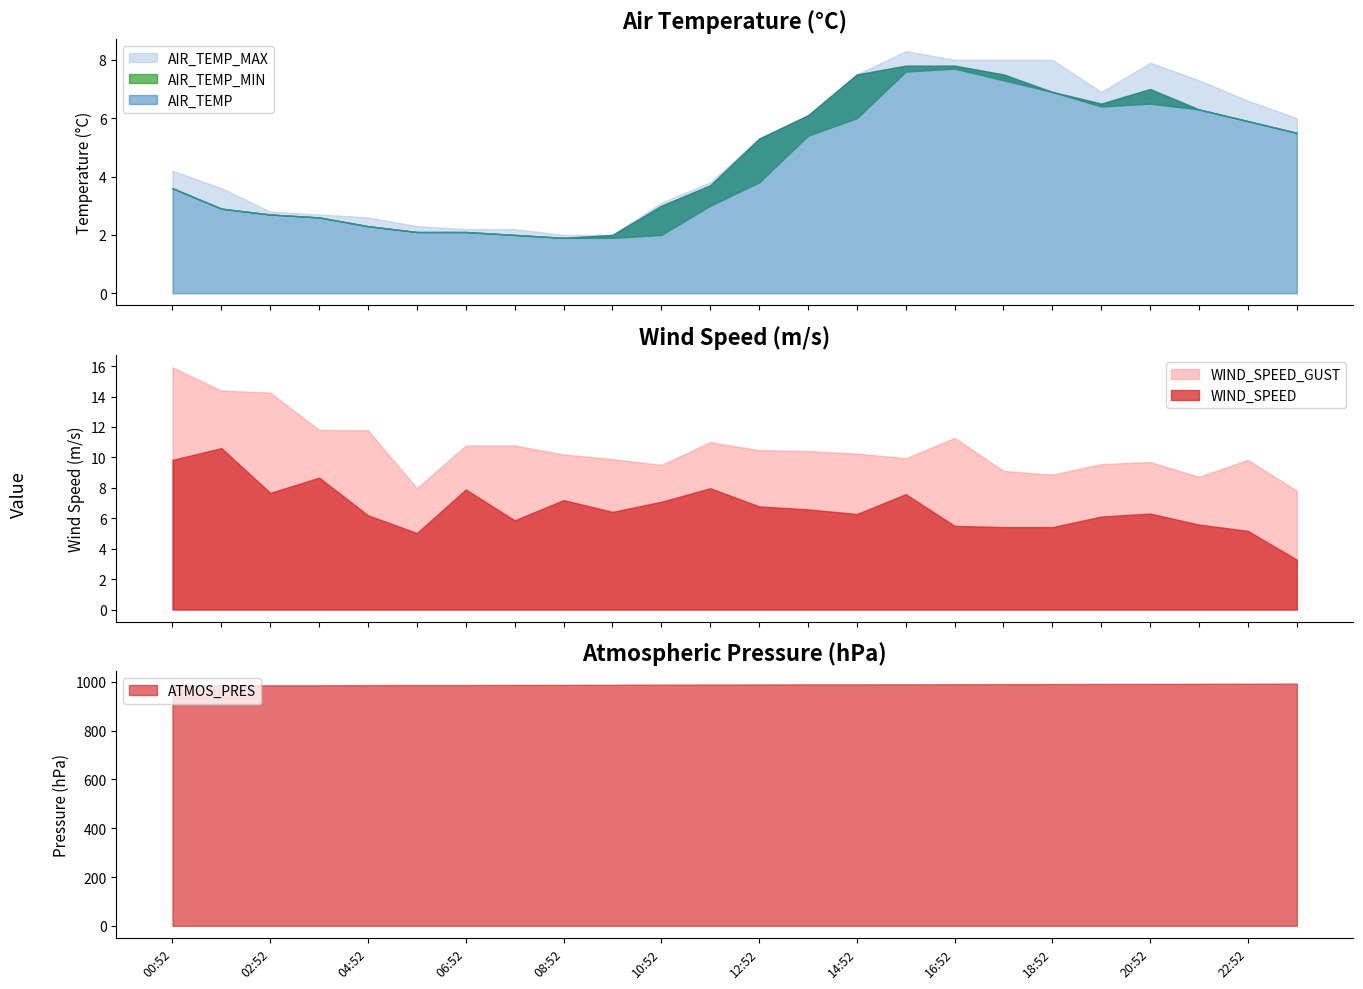

Reading left to right, what are all the values shown in this chart?

AIR_TEMP: 00:52=3.6	01:52=2.9	02:52=2.7	03:52=2.6	04:52=2.3	05:52=2.1	06:52=2.1	07:52=2.0	08:52=1.9	09:52=2.0	10:52=3.0	11:52=3.7	12:52=5.3	13:52=6.1	14:52=7.5	15:52=7.8	16:52=7.8	17:52=7.5	18:52=6.9	19:52=6.5	20:52=7.0	21:52=6.3	22:52=5.9	23:52=5.5
AIR_TEMP_MIN: 00:52=3.6	01:52=2.9	02:52=2.7	03:52=2.6	04:52=2.3	05:52=2.1	06:52=2.1	07:52=2.0	08:52=1.9	09:52=1.9	10:52=2.0	11:52=3.0	12:52=3.8	13:52=5.4	14:52=6.0	15:52=7.6	16:52=7.7	17:52=7.3	18:52=6.9	19:52=6.4	20:52=6.5	21:52=6.3	22:52=5.9	23:52=5.5
AIR_TEMP_MAX: 00:52=4.2	01:52=3.6	02:52=2.8	03:52=2.7	04:52=2.6	05:52=2.3	06:52=2.2	07:52=2.2	08:52=2.0	09:52=2.0	10:52=3.1	11:52=3.8	12:52=5.3	13:52=6.1	14:52=7.5	15:52=8.3	16:52=8.0	17:52=8.0	18:52=8.0	19:52=6.9	20:52=7.9	21:52=7.3	22:52=6.6	23:52=6.0
WIND_SPEED: 00:52=9.8	01:52=10.6	02:52=7.7	03:52=8.7	04:52=6.2	05:52=5.0	06:52=7.9	07:52=5.9	08:52=7.2	09:52=6.4	10:52=7.1	11:52=8.0	12:52=6.8	13:52=6.6	14:52=6.3	15:52=7.6	16:52=5.5	17:52=5.4	18:52=5.4	19:52=6.1	20:52=6.3	21:52=5.6	22:52=5.2	23:52=3.3
WIND_SPEED_GUST: 00:52=15.9	01:52=14.4	02:52=14.2	03:52=11.8	04:52=11.8	05:52=8.0	06:52=10.8	07:52=10.8	08:52=10.2	09:52=9.9	10:52=9.5	11:52=11.0	12:52=10.5	13:52=10.4	14:52=10.2	15:52=9.9	16:52=11.3	17:52=9.1	18:52=8.9	19:52=9.6	20:52=9.7	21:52=8.7	22:52=9.8	23:52=7.8